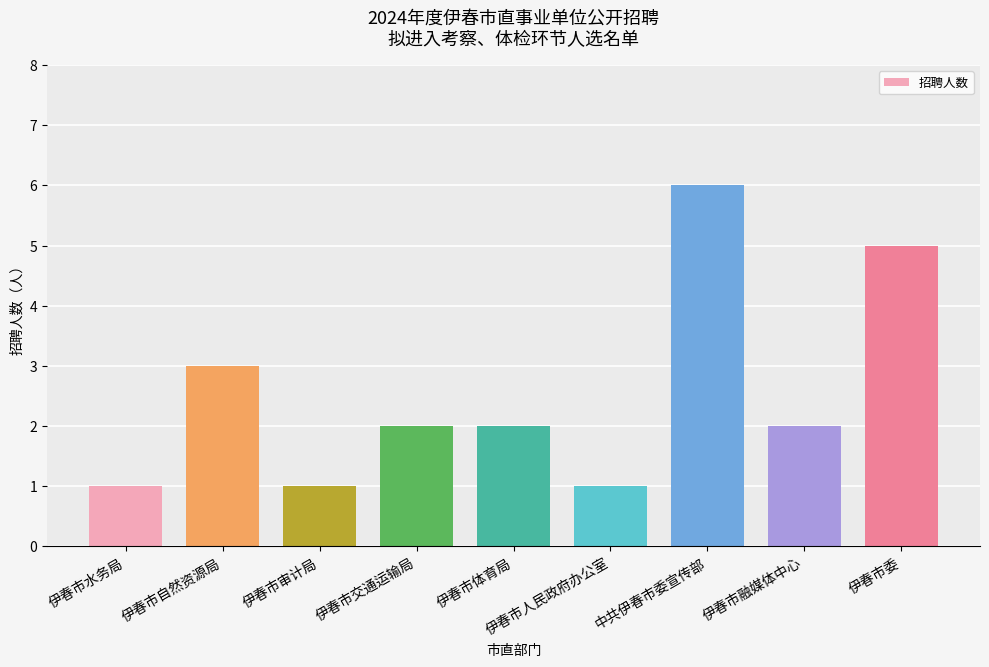

What value does the data have at 伊春市交通运输局?

2